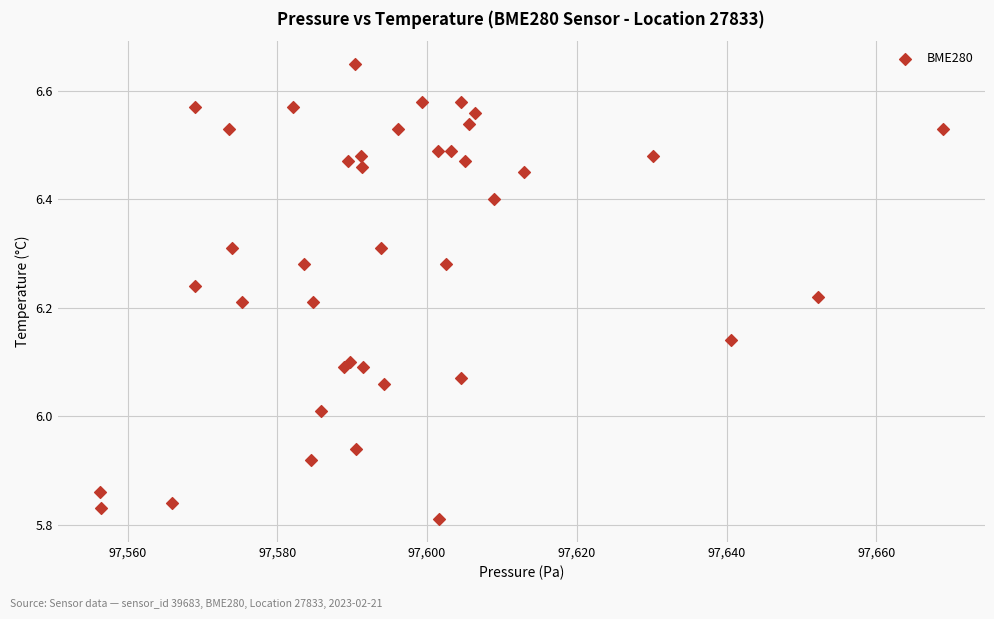

What is the range of Y values (max minus min)?

0.8